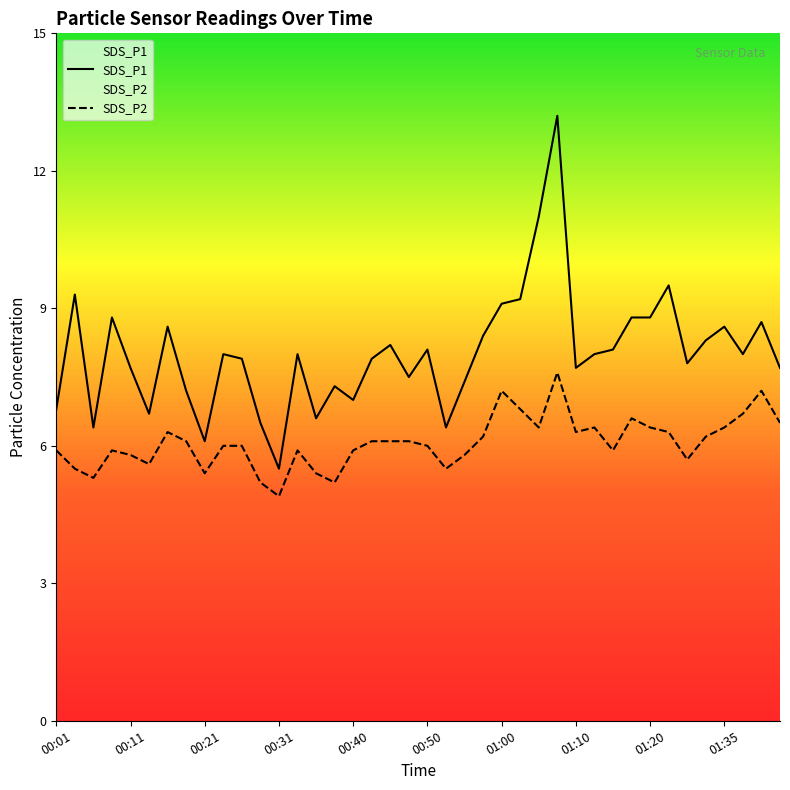

What is the label of the 11th point from the left?

00:26